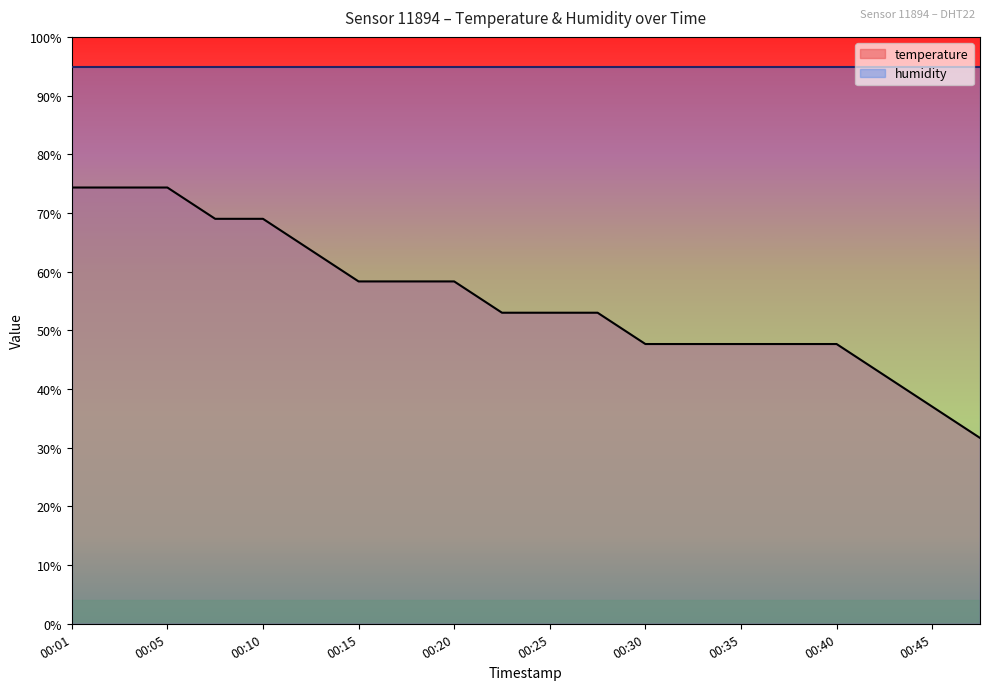

How many categories are shown in the chart?

20